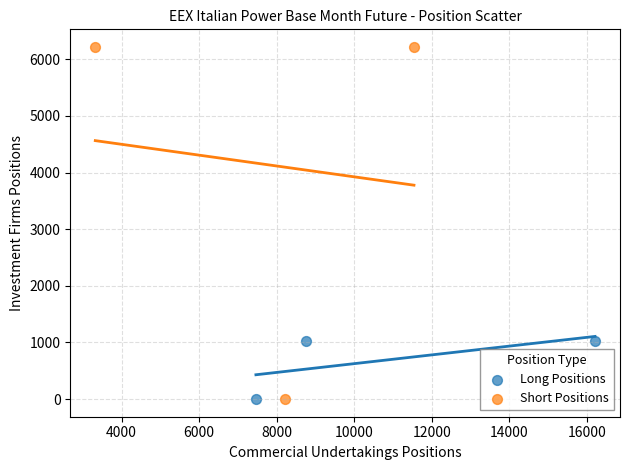

Which series reaches the maximum Y coordinate?

Short Positions